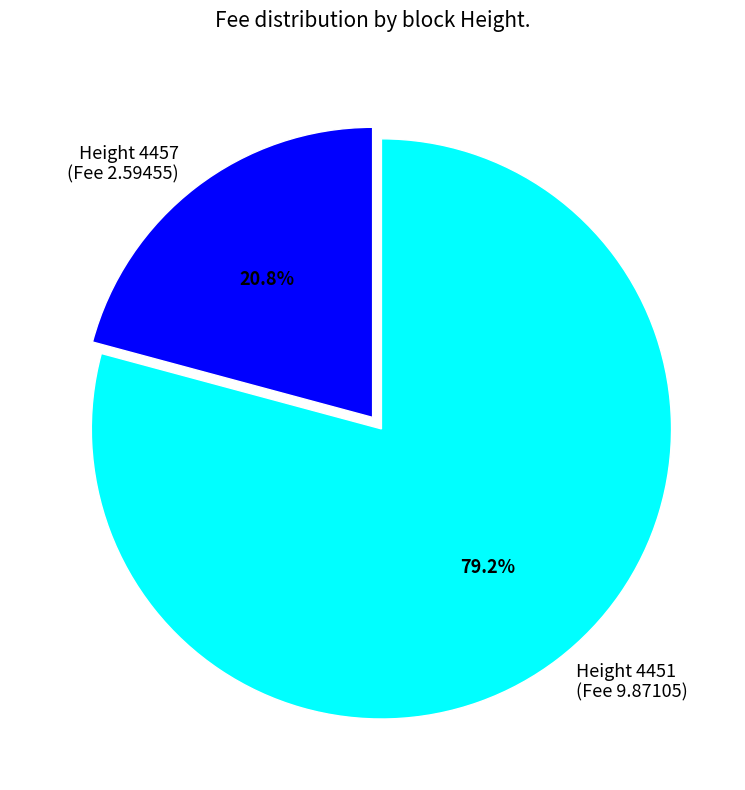

Approximately how many times larger is the value at Height 4457 (Fee 2.59455) compared to Height 4451 (Fee 9.87105)?

0.3